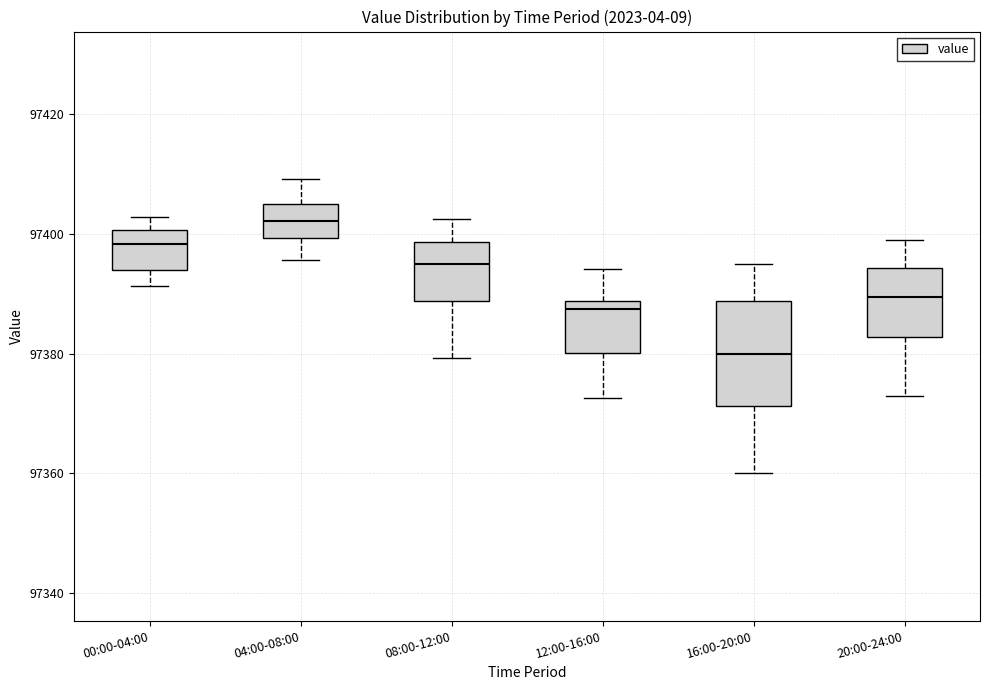

Reading left to right, transcribe this box plot: for each box, give where its median line is, the range the box spans, and where its two whiskers end, as read against the y-axis. The values are not printed on the chart, so give them approximately, as read against the axis.

00:00-04:00: median 97398, box 97394 to 97400, whiskers 97392 to 97402
04:00-08:00: median 97402, box 97400 to 97404, whiskers 97396 to 97410
08:00-12:00: median 97394, box 97388 to 97398, whiskers 97380 to 97402
12:00-16:00: median 97388 (just below the box's upper edge), box 97380 to 97388, whiskers 97372 to 97394
16:00-20:00: median 97380, box 97372 to 97388, whiskers 97360 to 97396
20:00-24:00: median 97390, box 97382 to 97394, whiskers 97374 to 97400